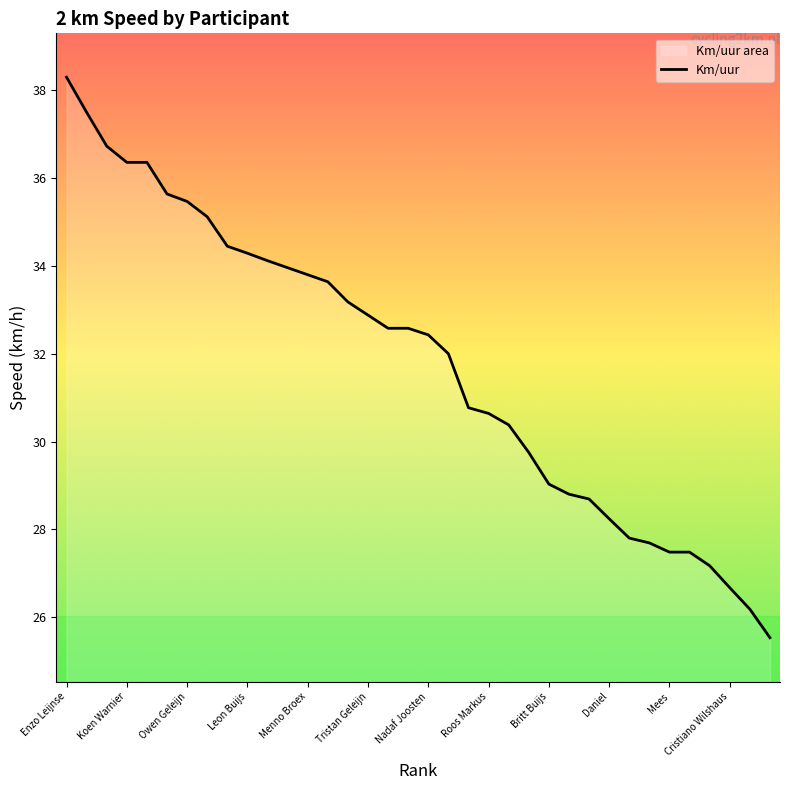

Rank the categories by value from lowest to highest.

Eefke van Teeseling, Simon, Cristiano Wilshaus, Oscar, Mees, Arman, Michael, Stens, Daniel, Melchert, Tobias, Britt Buijs, Thomas, Sven Raats, Roos Markus, Luca Hoekstra, Gijs Eeckhoff, Nadaf Joosten, Lars Pals, Bart Seegers, Tristan Geleijn, Vincent Luijken, Ruben van der Pijl, Menno Broex, Sergino Wilshaus, Niek Voogt, Leon Buijs, Alysha van Neck, Tijmen van Loon, Owen Geleijn, Daan Hoeks, Koen Warnier, Bente van Teeseling, Julia van Ravenzwaaij, Victor Broex, Enzo Leijnse